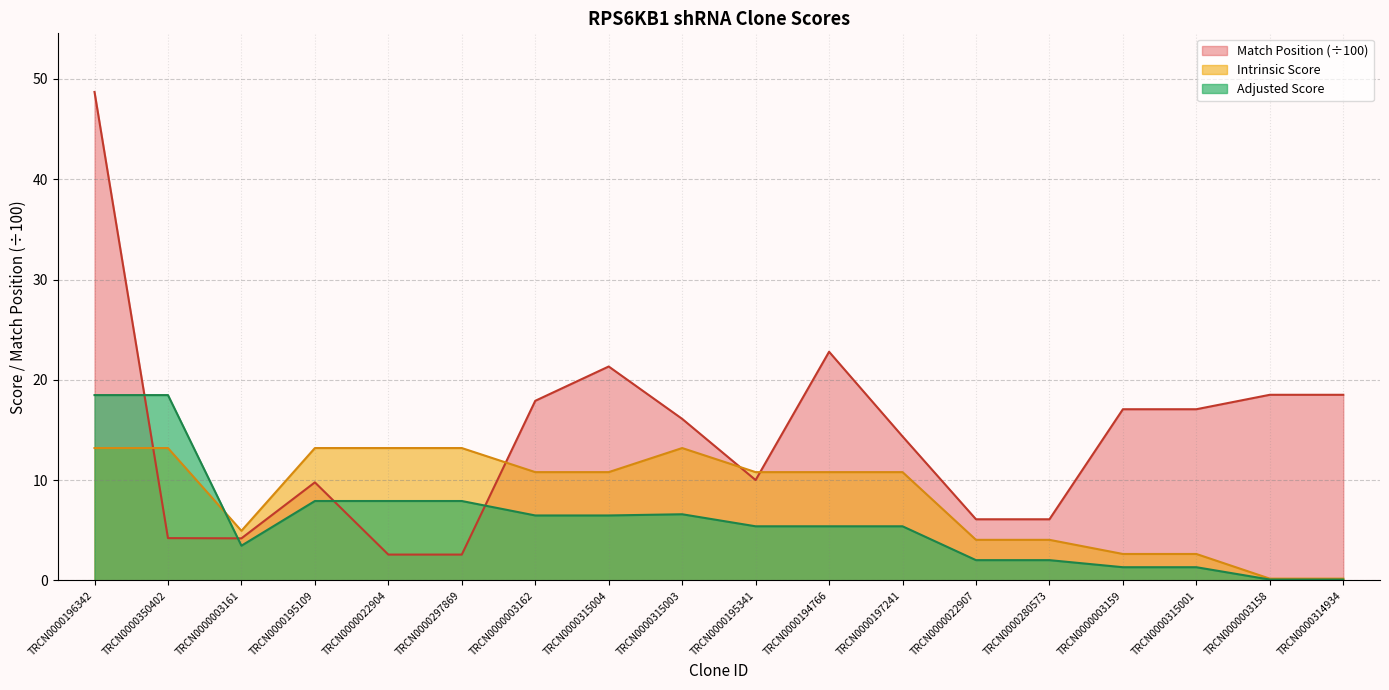

The value of Adjusted Score at TRCN0000315004 is 9.4. True or false?

False